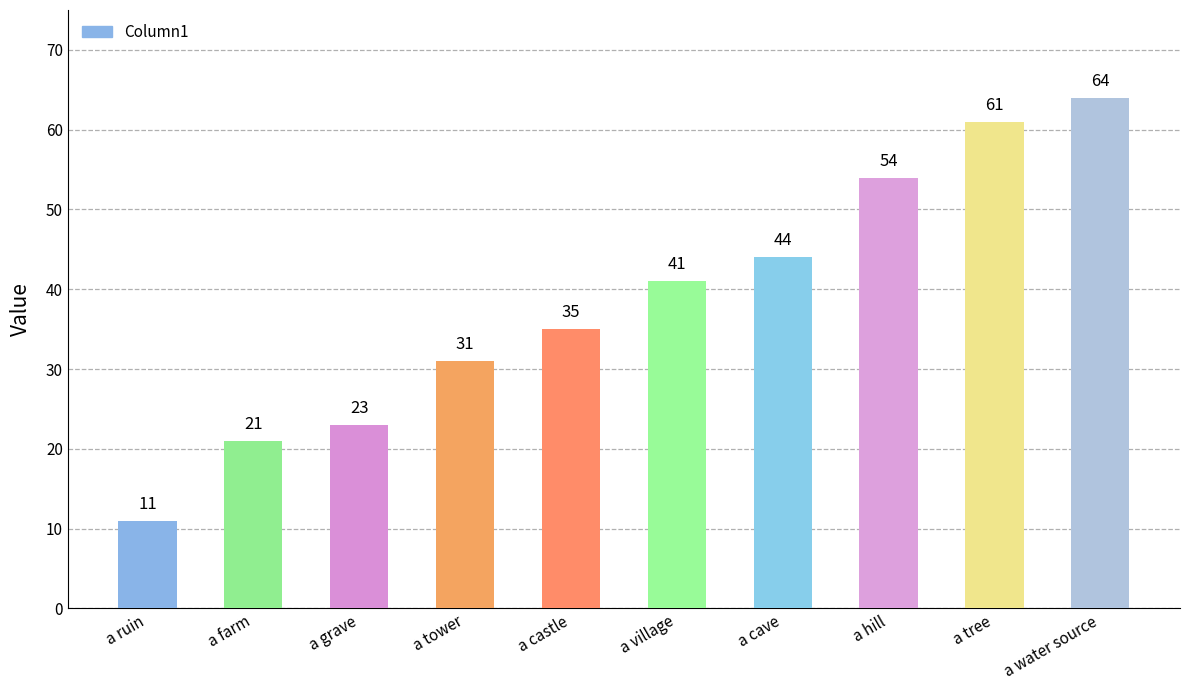

What is the value of the 10th bar from the left?

64